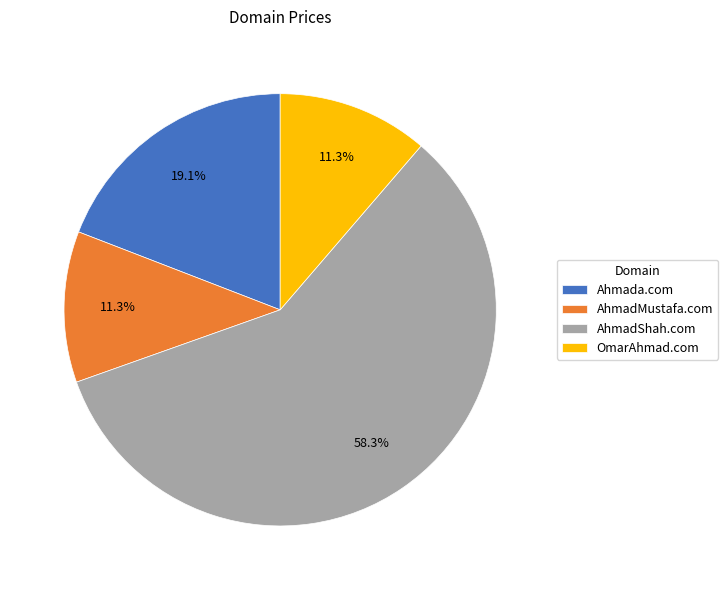

Which slice is the largest?

AhmadShah.com